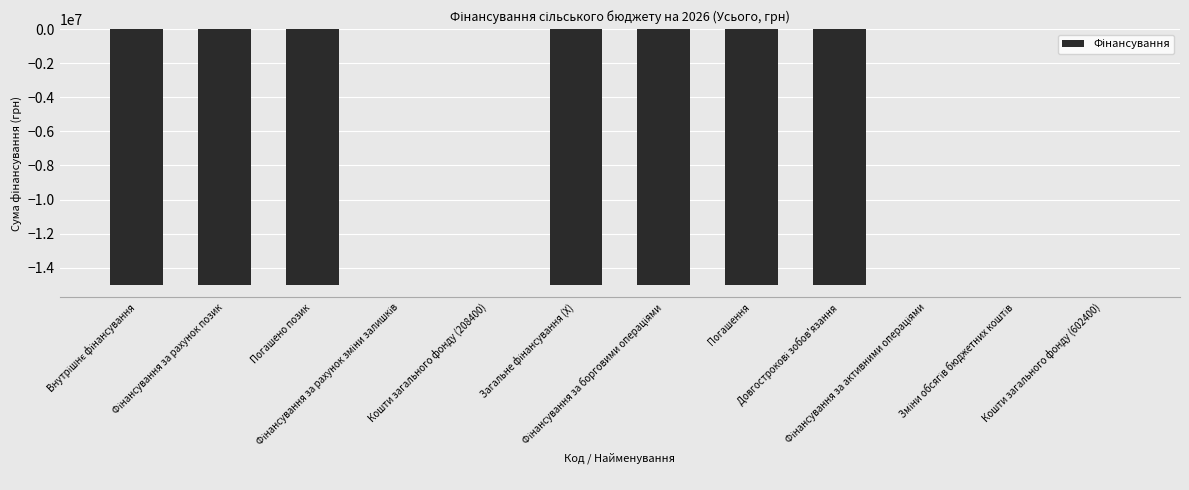

What is the sum of all values?

-105000000